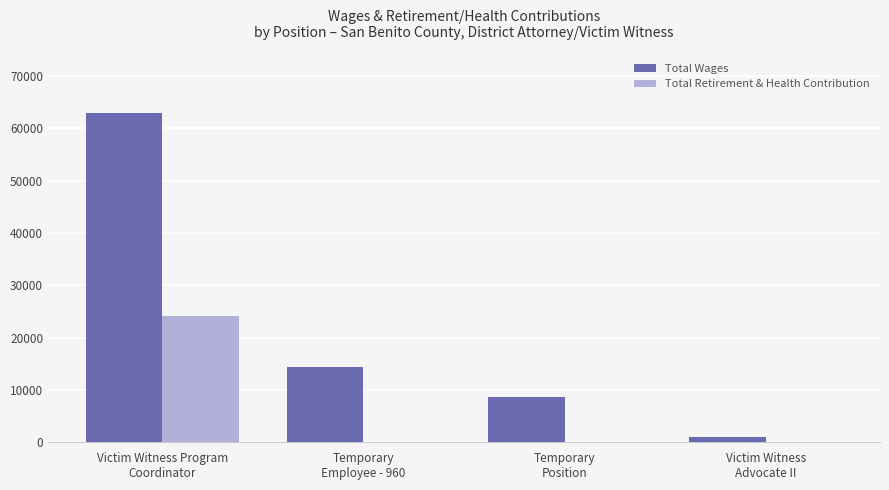

Which series has the widest spread of values?

Total Wages